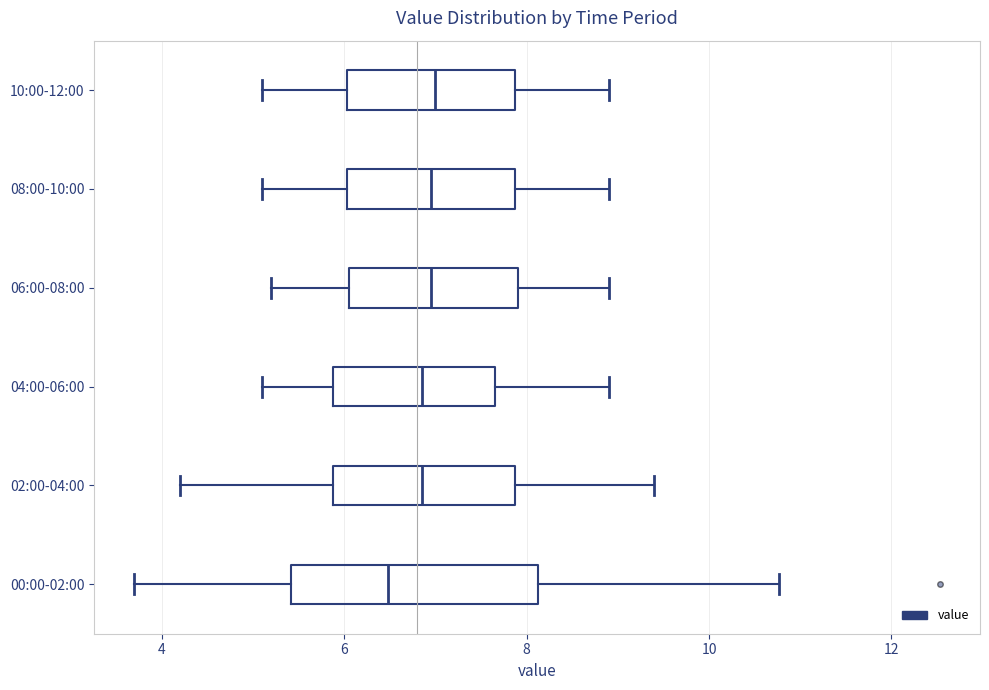

Where does the median line of the box for 10:00-12:00 sit on the x-axis? The values are not printed on the chart, so give them approximately, as read against the axis.

7.0